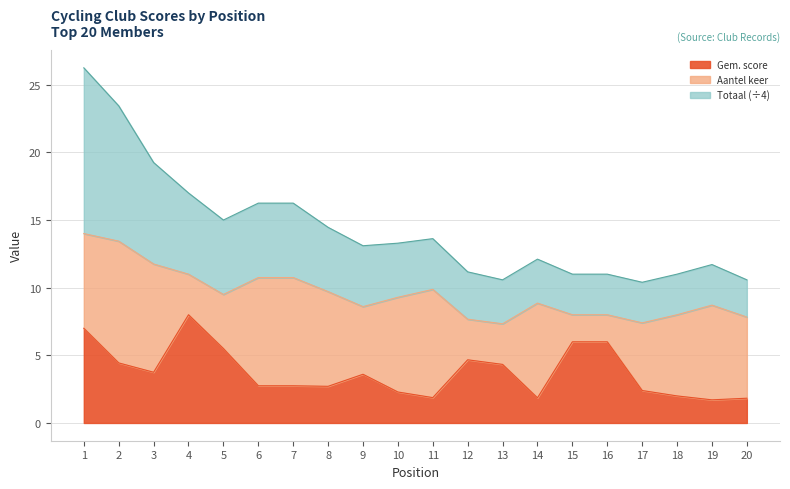

True or false: Gem. score has a value of 1.8 at 16.

False